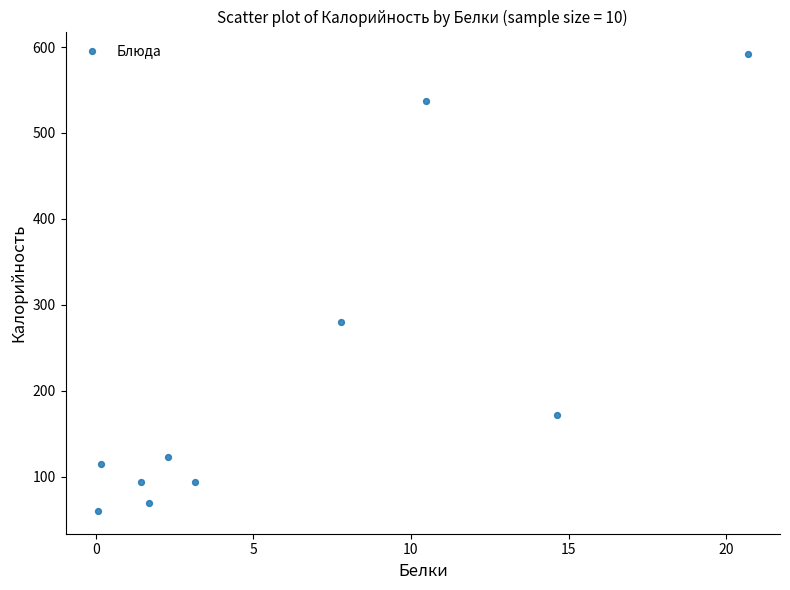

What is the range of Y values (max minus min)?

531.5